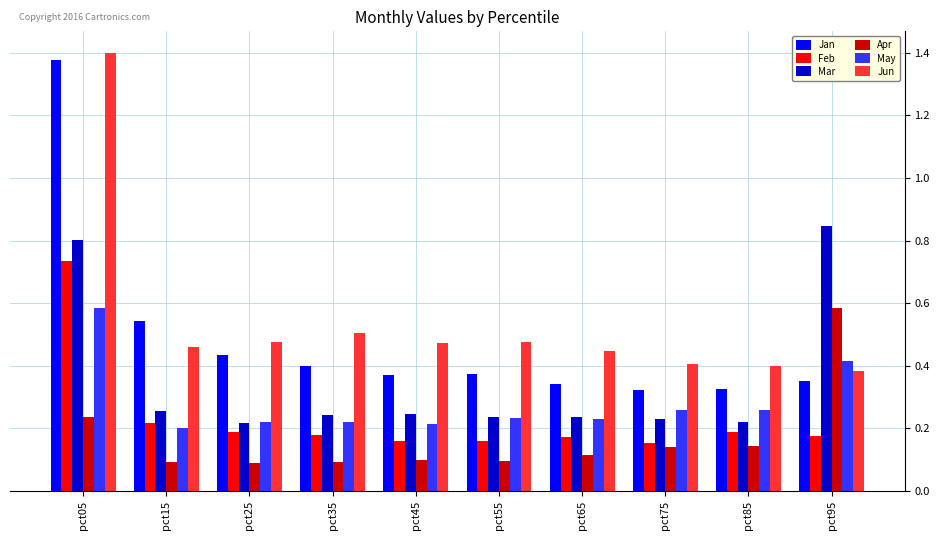

True or false: Feb has a value of 0.1 at pct55.

False